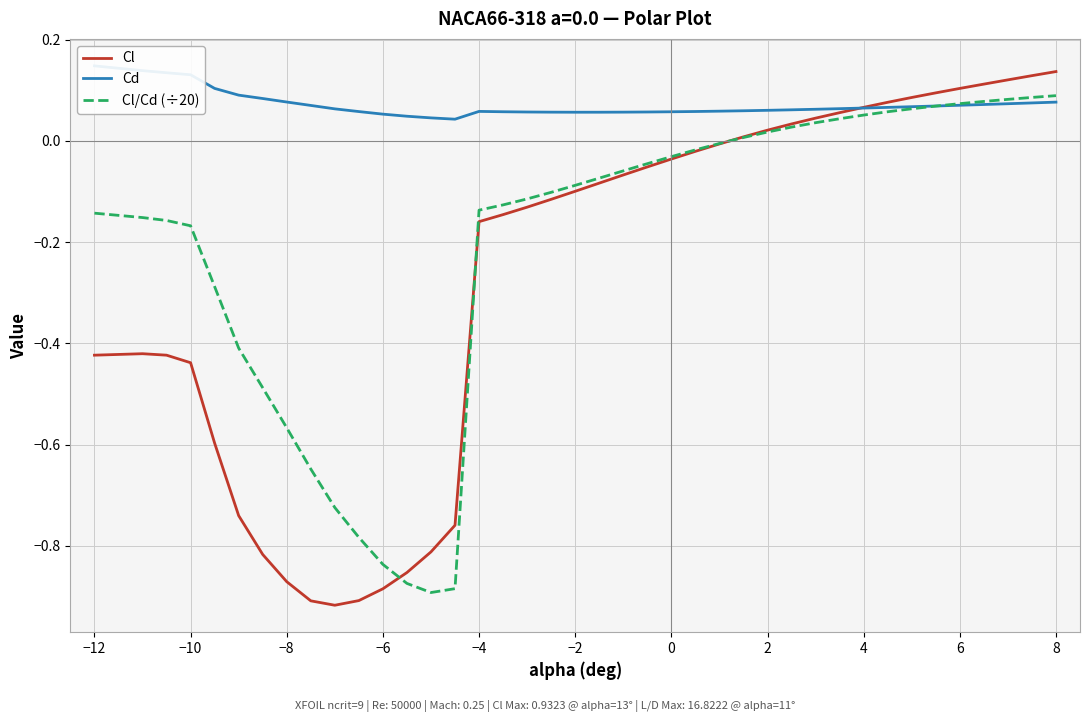

The value of Cl at −10 is -0.4. True or false?

True